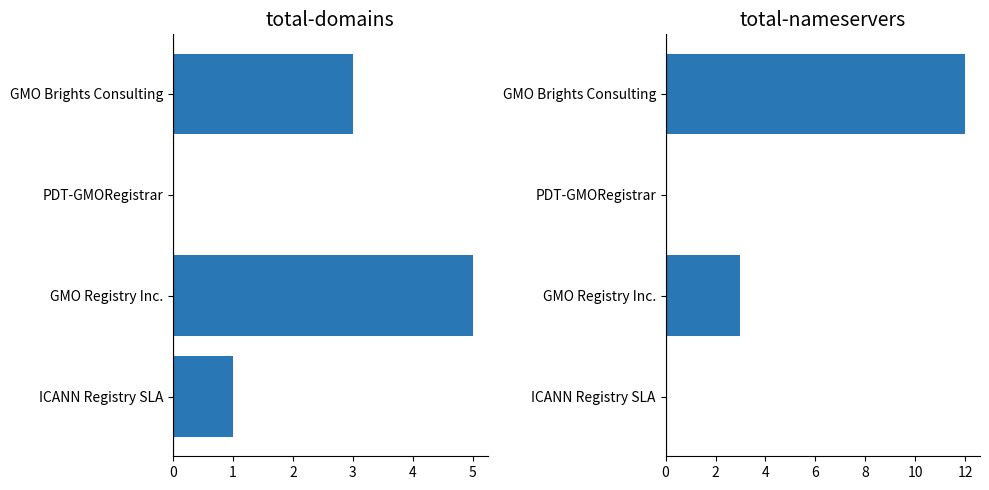

At how many categories does at least one series exceed 4?

2